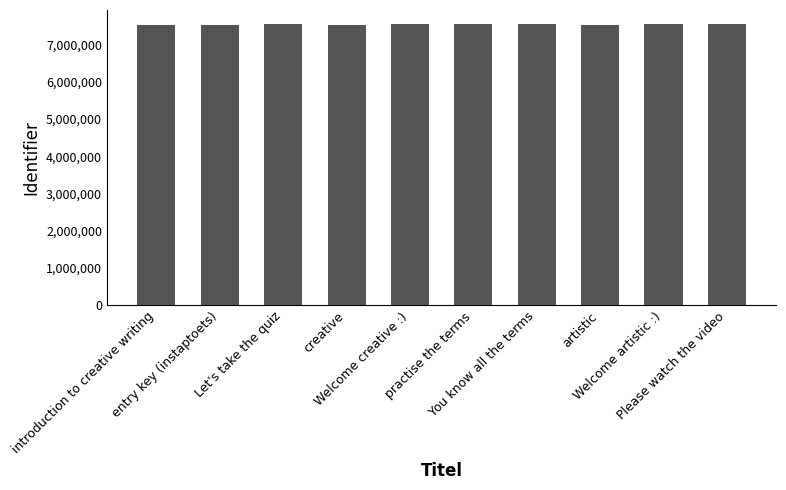

What is the average value?

7531245